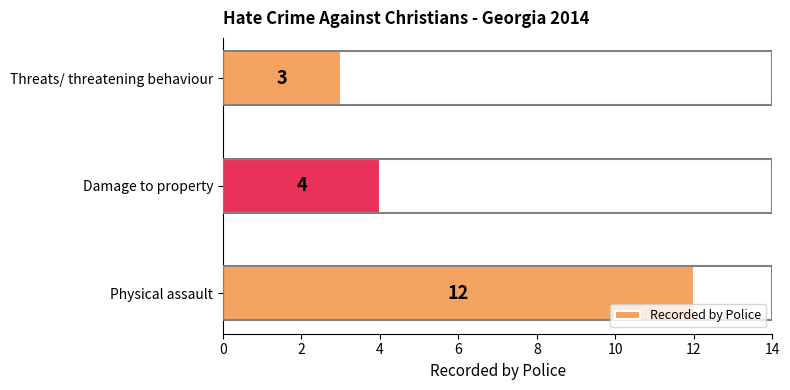

What is the sum of all values?

19